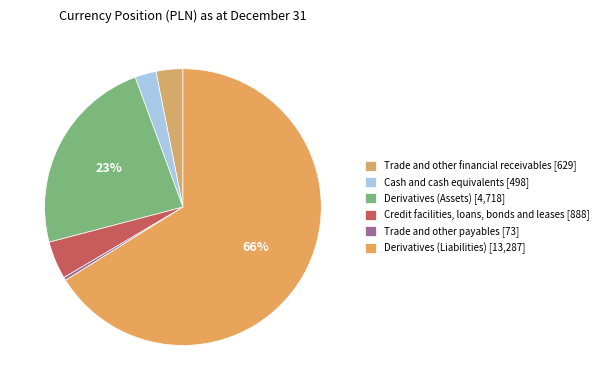

To the nearest percent, what is the average slice percentage?

17%